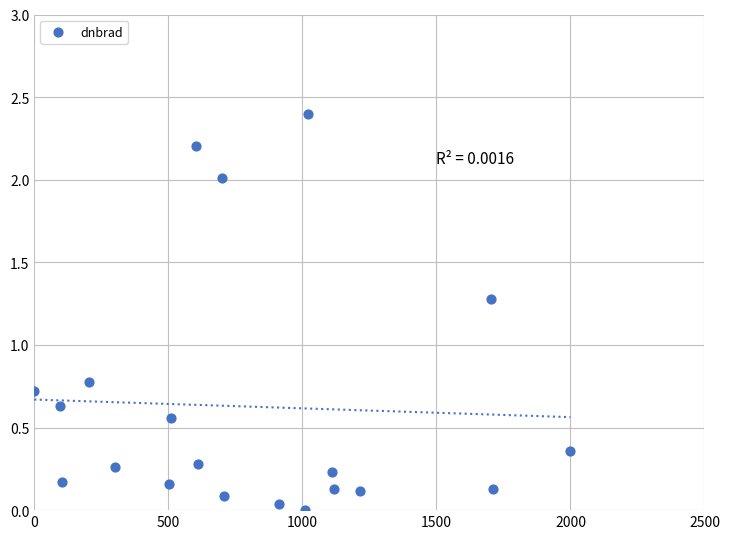

What Y value in the scatter plot is closest to 1?

0.8